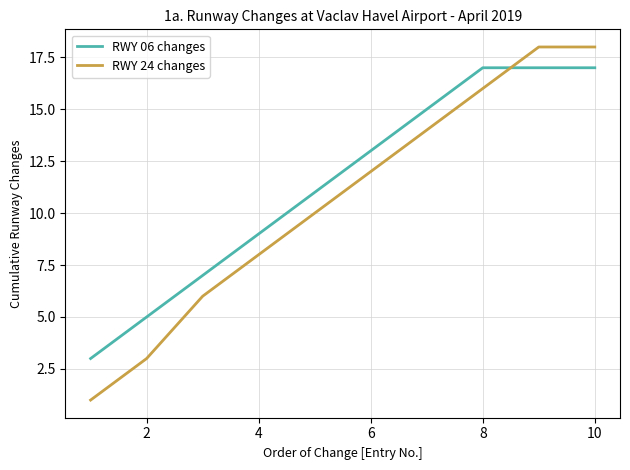

List the series in order of their peak value, lowest first.

RWY 06 changes, RWY 24 changes